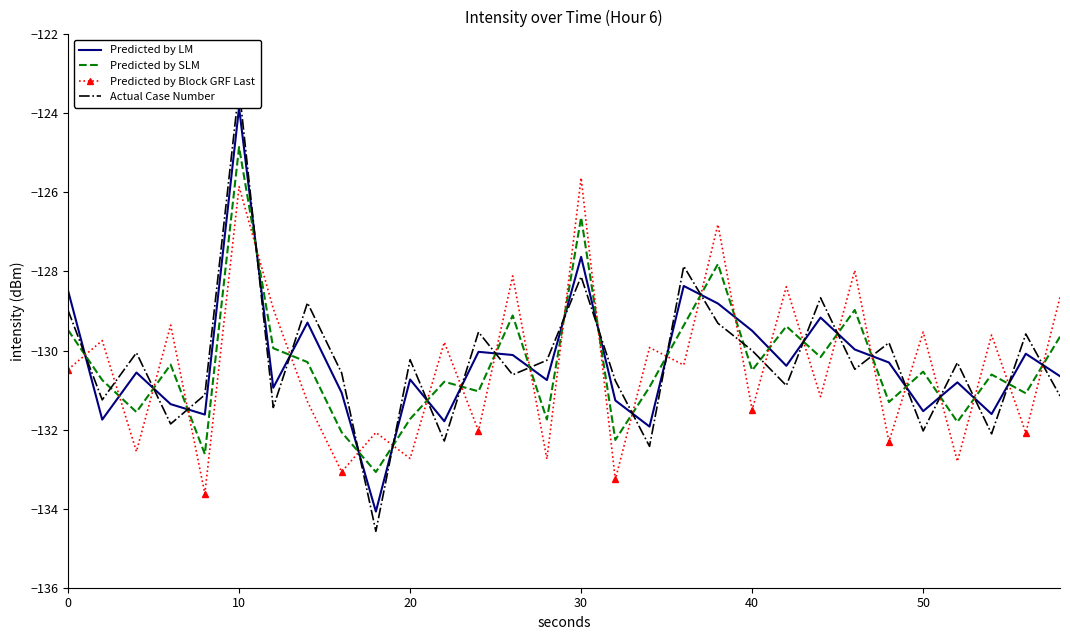

Between 10 and 9, which series saw the biggest shift?

Actual Case Number